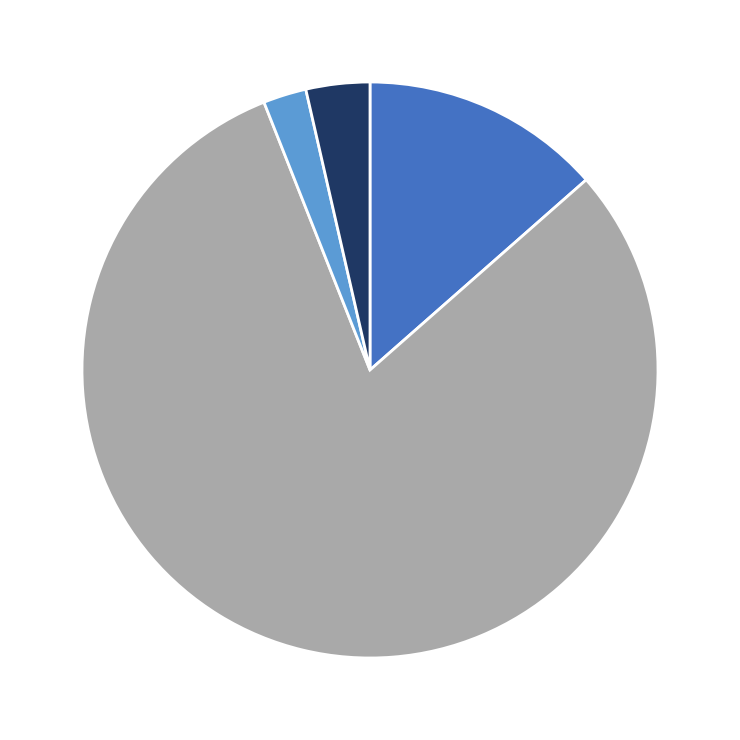

Is there any slice that represents more than half of the pie?

Yes